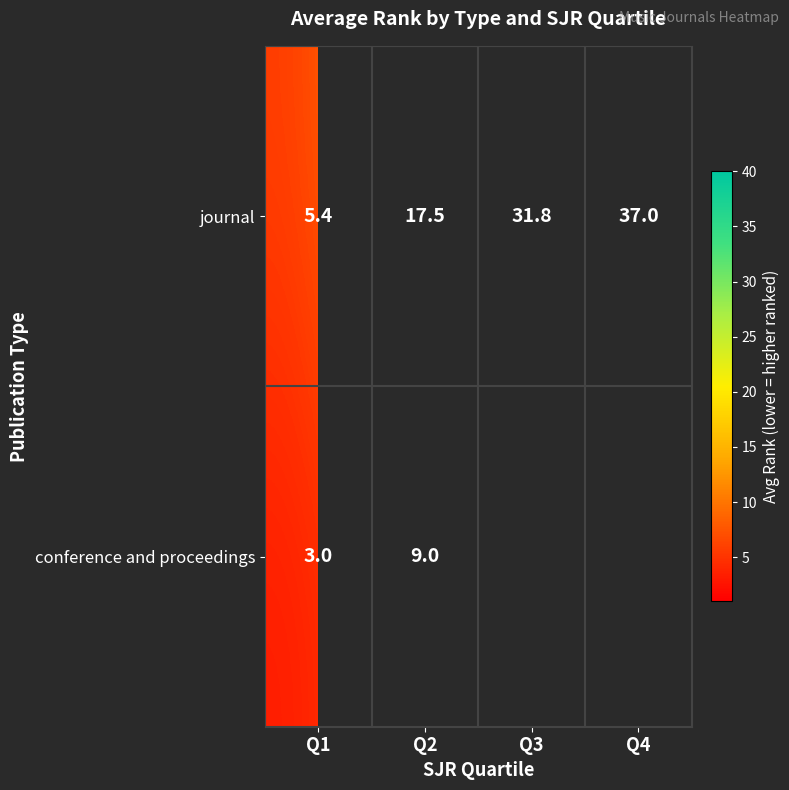

At how many categories does at least one series exceed 6?

3